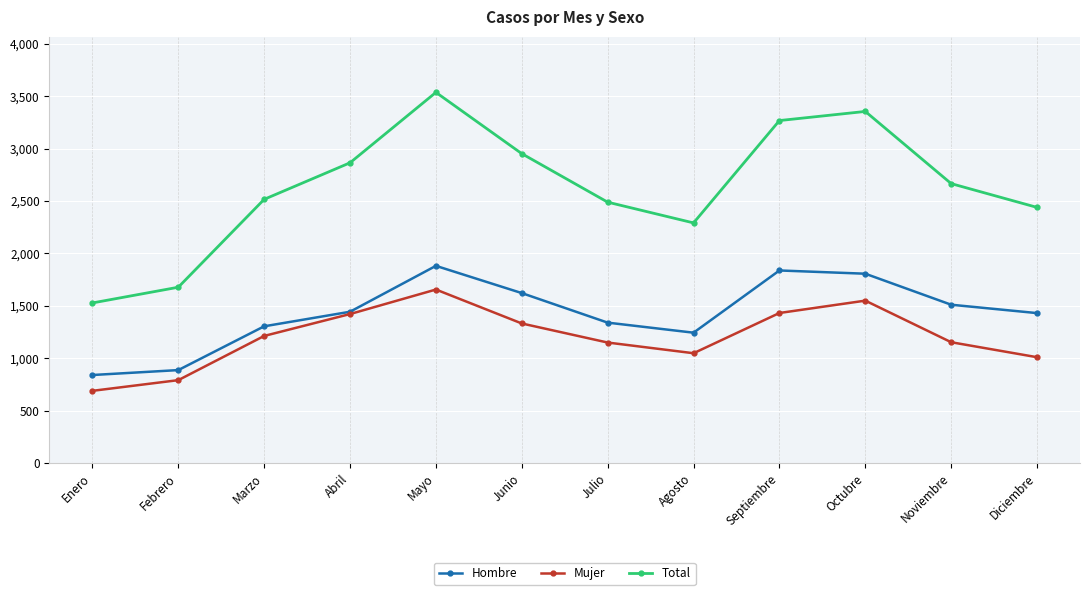

Rank the series at Marzo from lowest to highest value.

Mujer, Hombre, Total